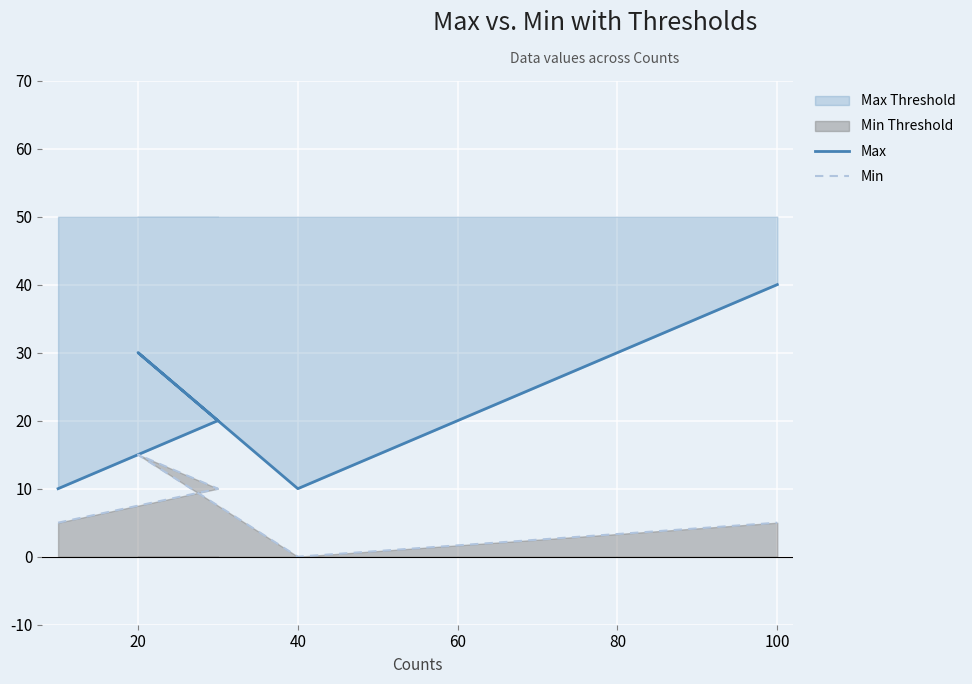

Does the chart display data point markers on the line(s)?

No